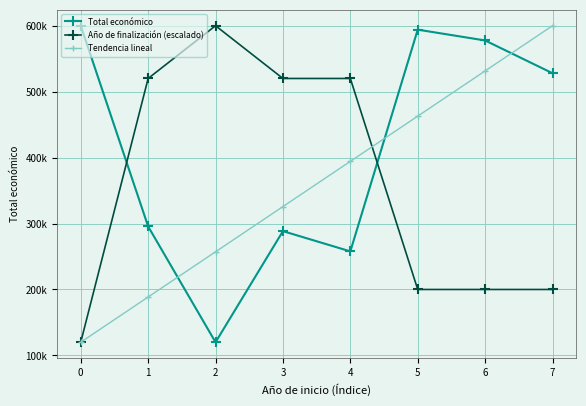

Is this an area chart (filled region under the line)?

No